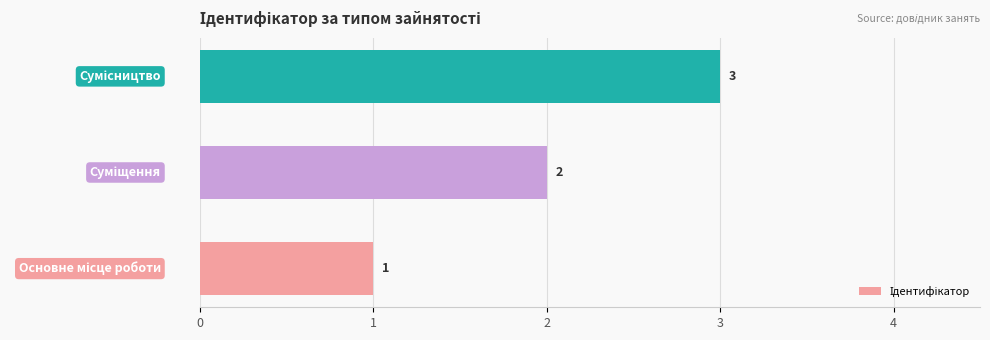

What is the maximum value shown in the chart?

3